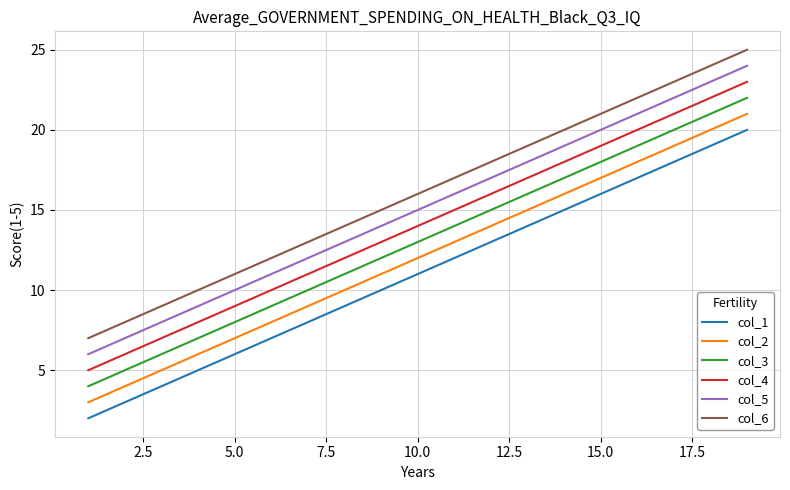

What is the lowest value of the col_4 series?

5